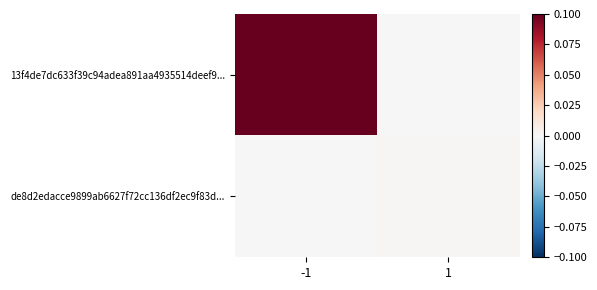

How many distinct data groups are displayed?

2